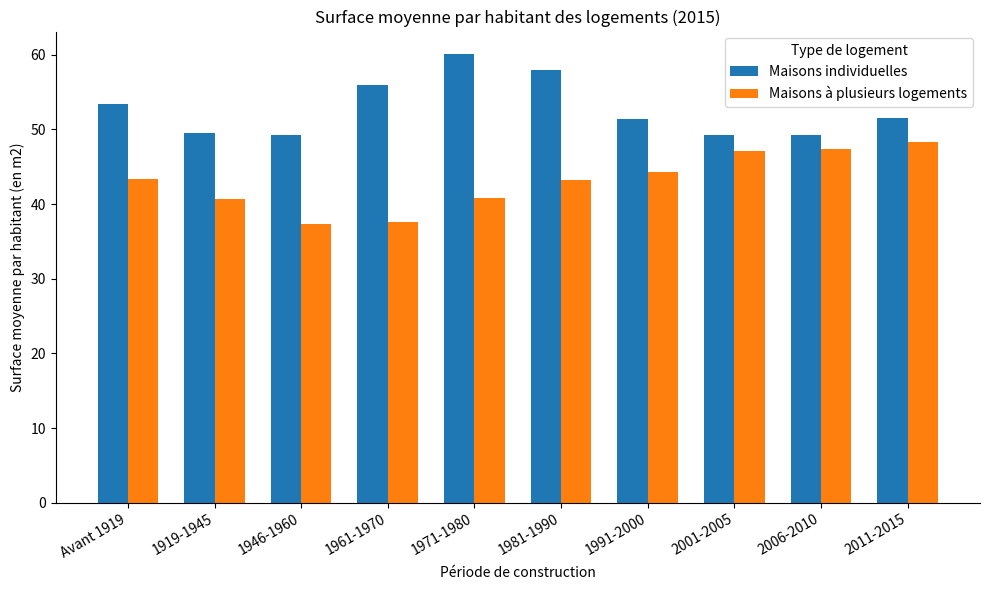

What is the total value across all series at 2006-2010?

96.7